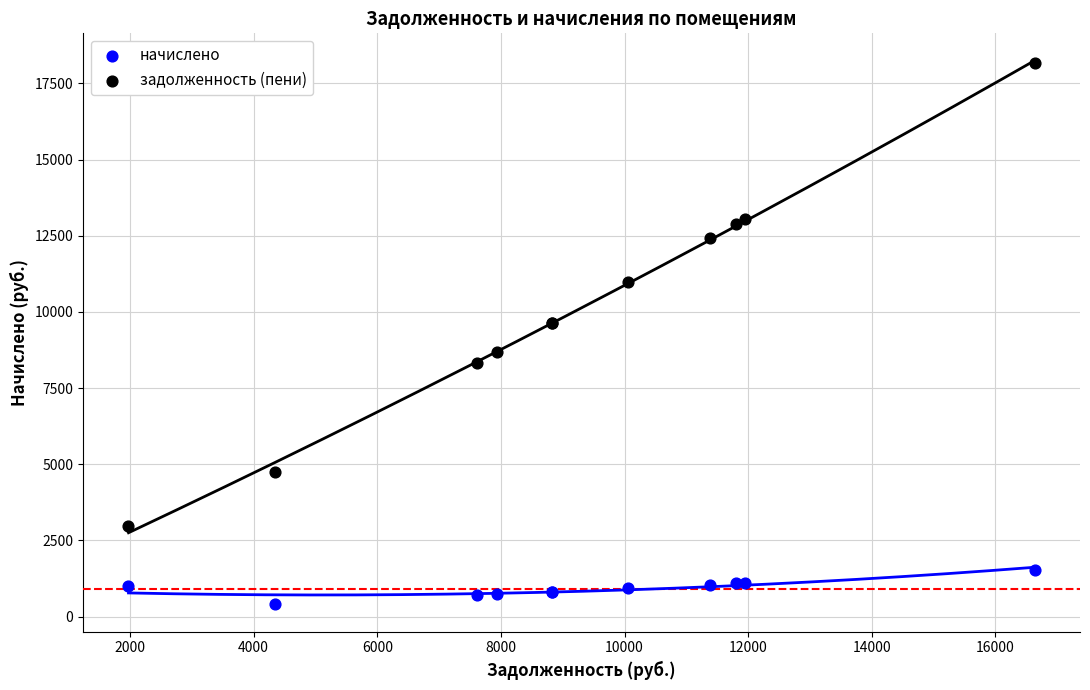

Which series contains the highest Y value?

задолженность (пени)